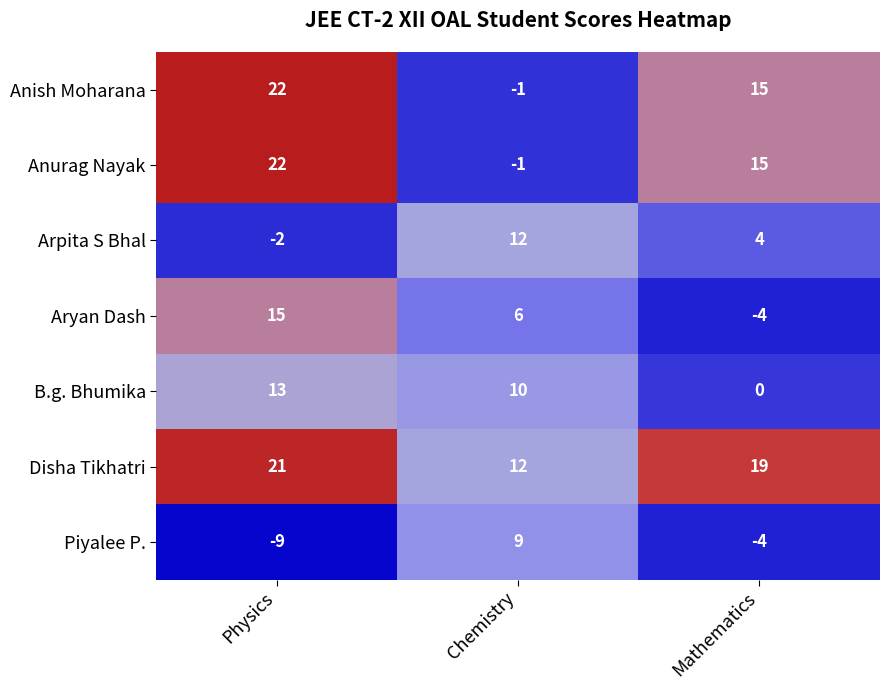

How many values in Piyalee P. are above zero?

1